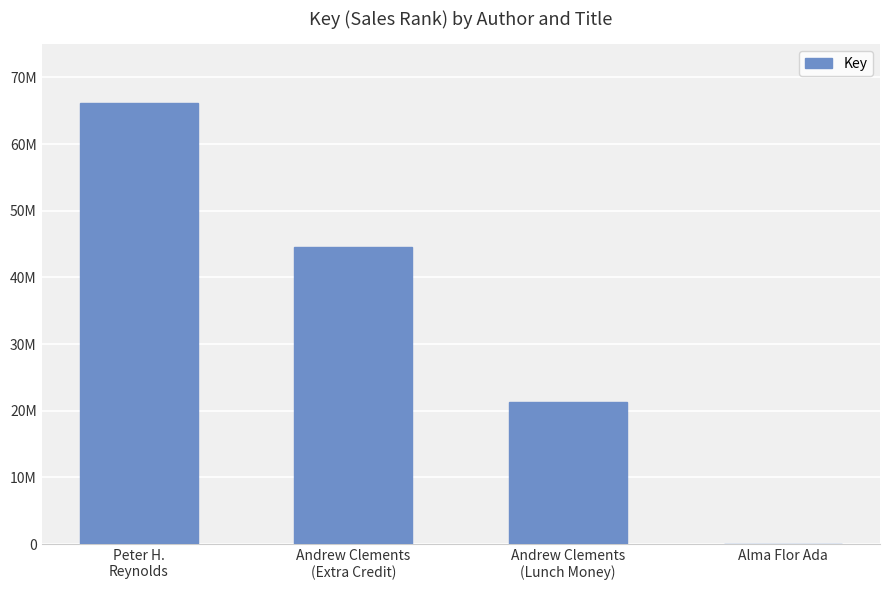

What is the sum of all values?

131932852